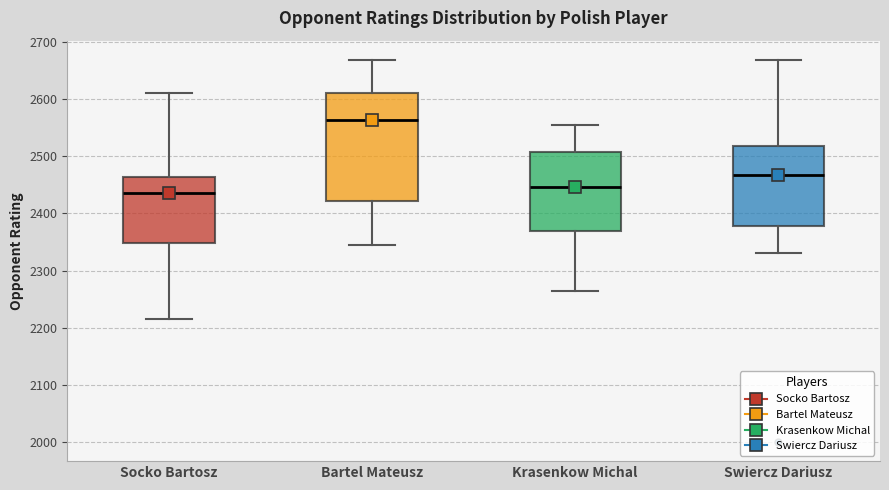

Reading left to right, read every box against the y-axis: the position of its median line, the range the box covers, and the ends of its whiskers. The values are not printed on the chart, so give them approximately, as read against the axis.

Socko Bartosz: median 2440, box 2350 to 2460, whiskers 2220 to 2610
Bartel Mateusz: median 2560, box 2420 to 2610, whiskers 2340 to 2670
Krasenkow Michal: median 2450, box 2370 to 2510, whiskers 2270 to 2560
Swiercz Dariusz: median 2470, box 2380 to 2520, whiskers 2330 to 2670